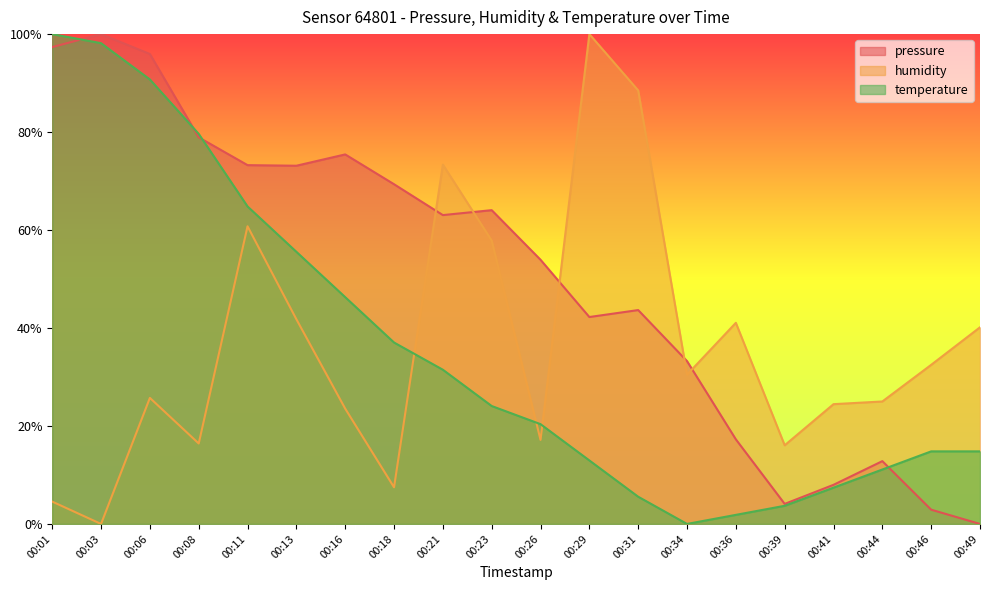

Between which two adjacent categories do temperature and humidity first intersect?

00:18 and 00:21